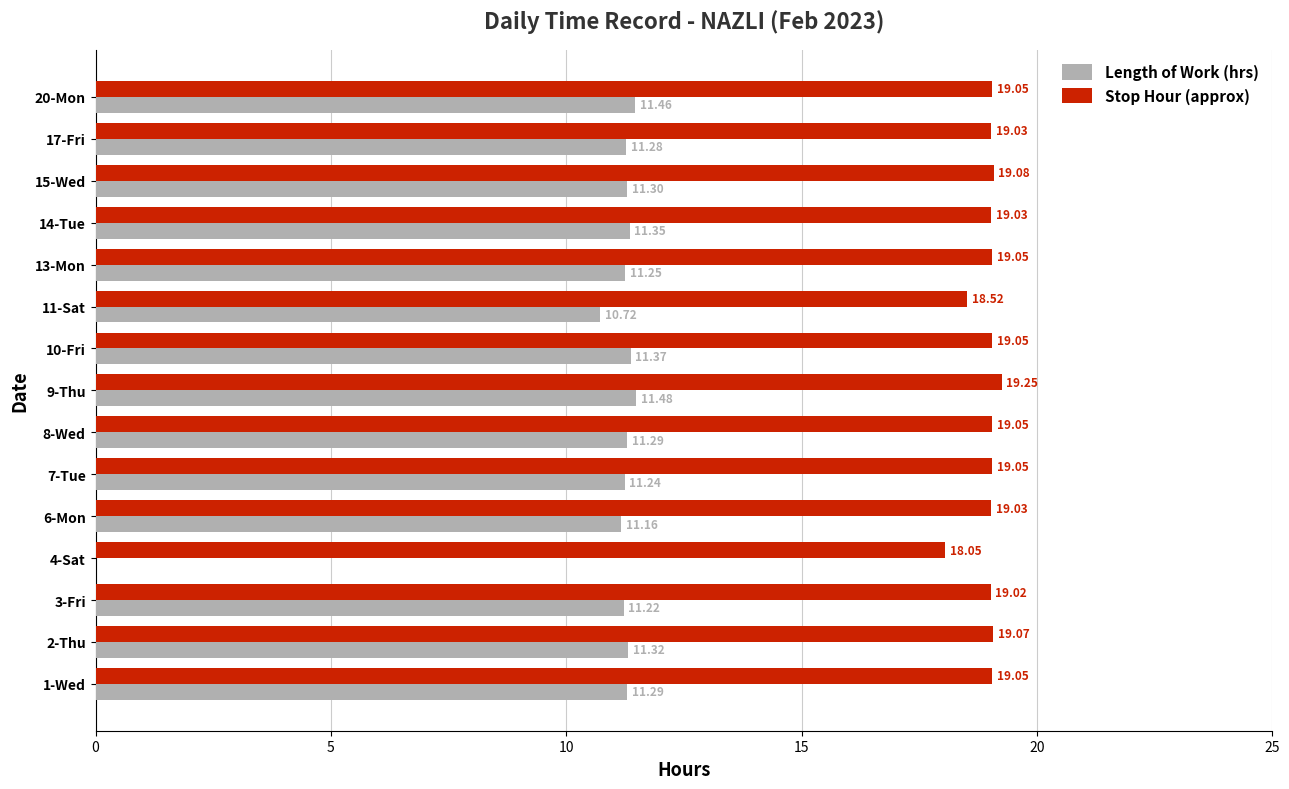

Which series changed the most between 1-Wed and 3-Fri?

Length of Work (hrs)